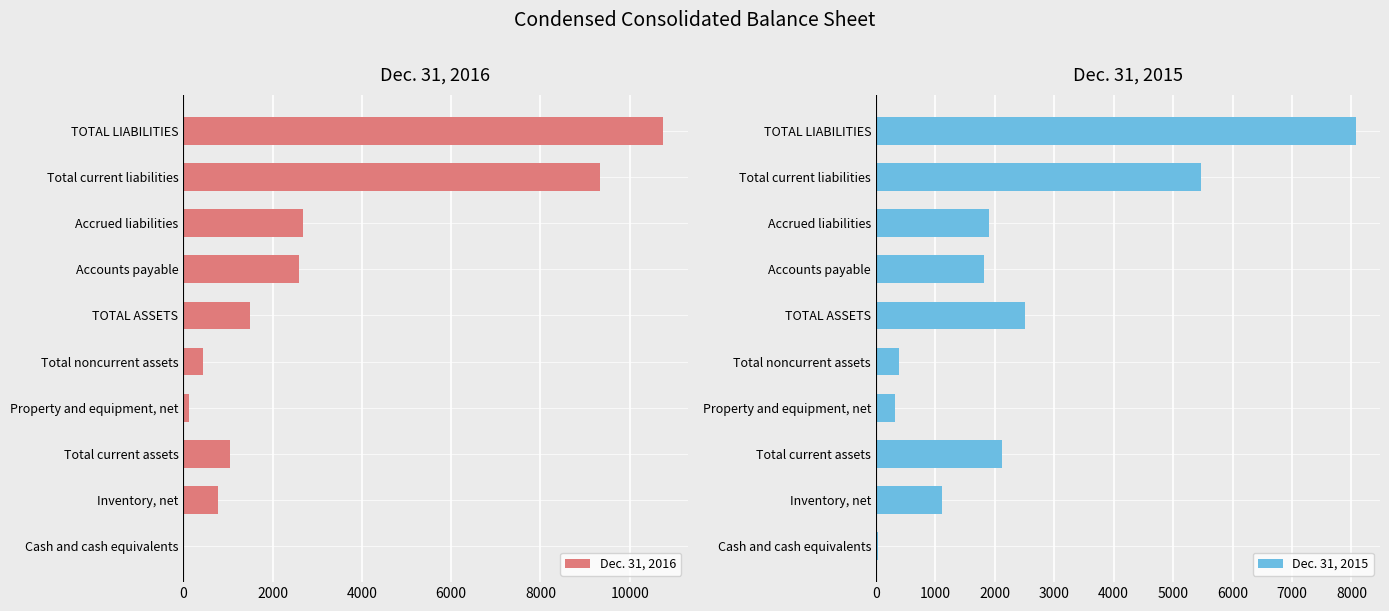

The value of Dec. 31, 2016 at Accounts payable is 2600. True or false?

True